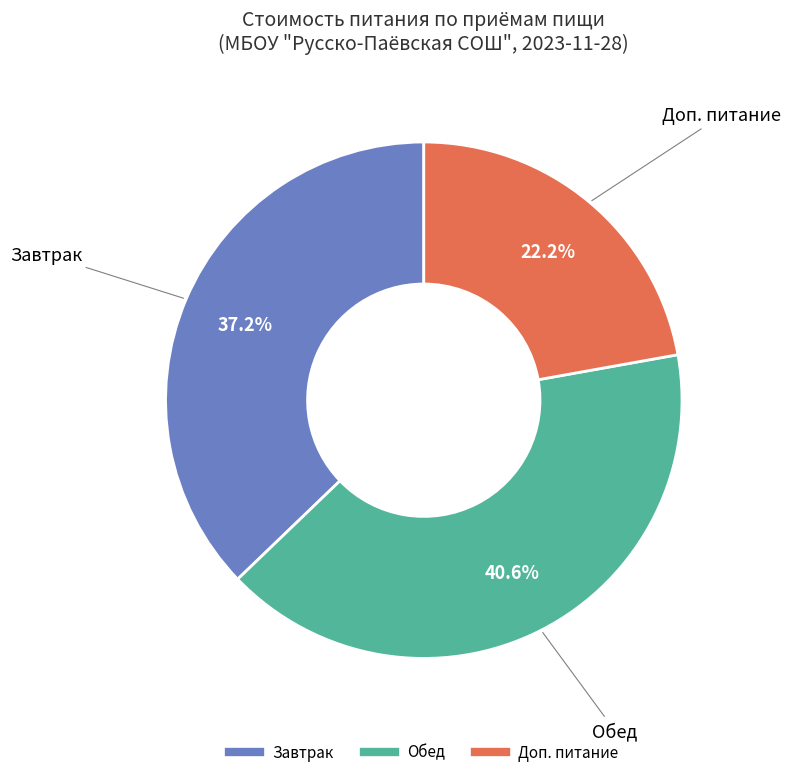

Between Завтрак and Обед, which is larger?

Обед